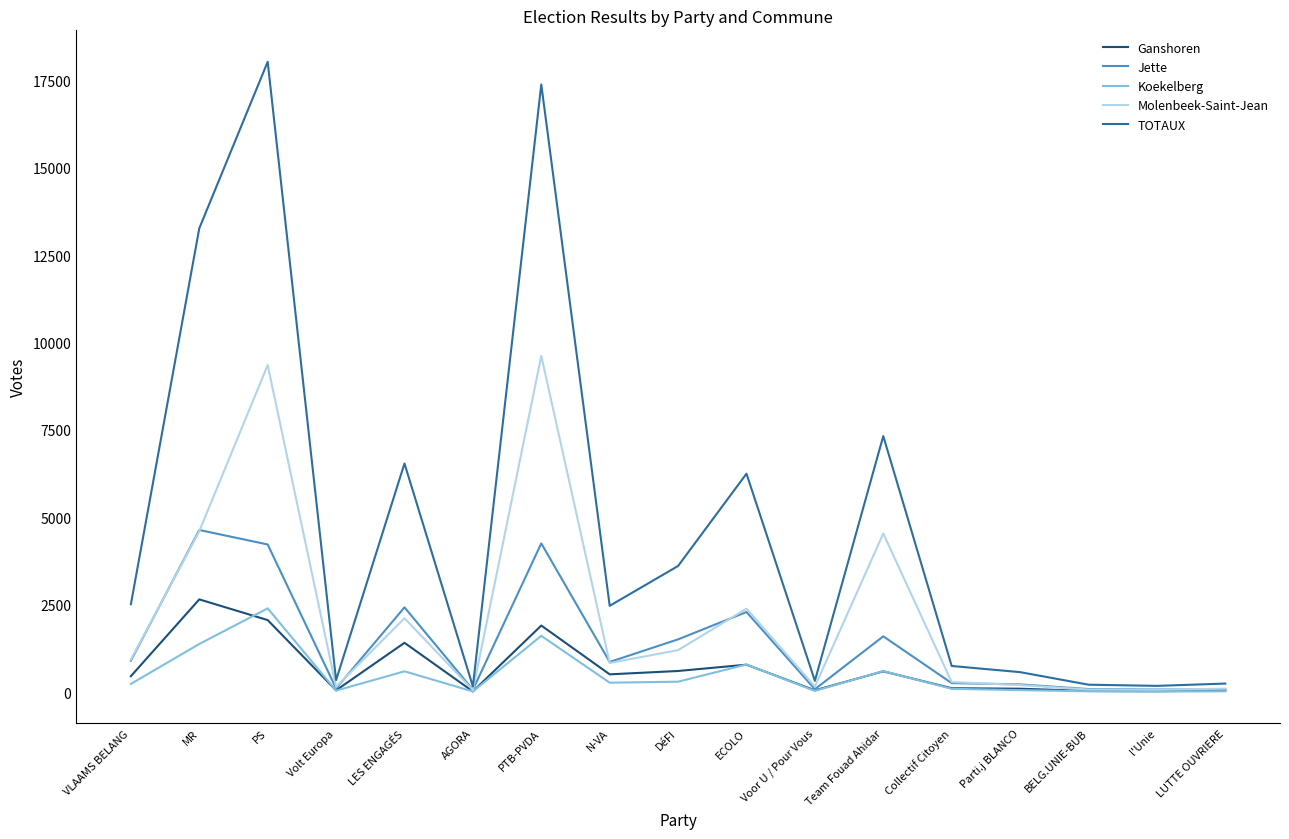

Between ECOLO and l'Unie, which series saw the biggest shift?

TOTAUX